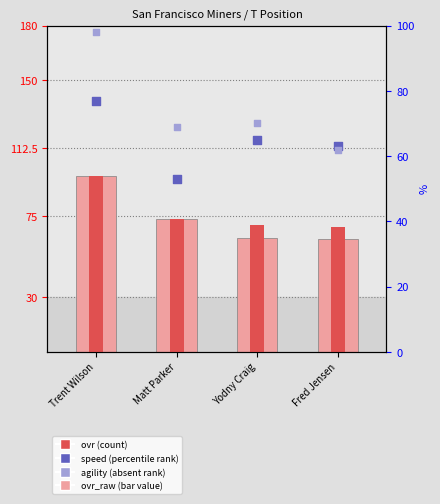

Which series has the largest Y range (max minus min)?

agility